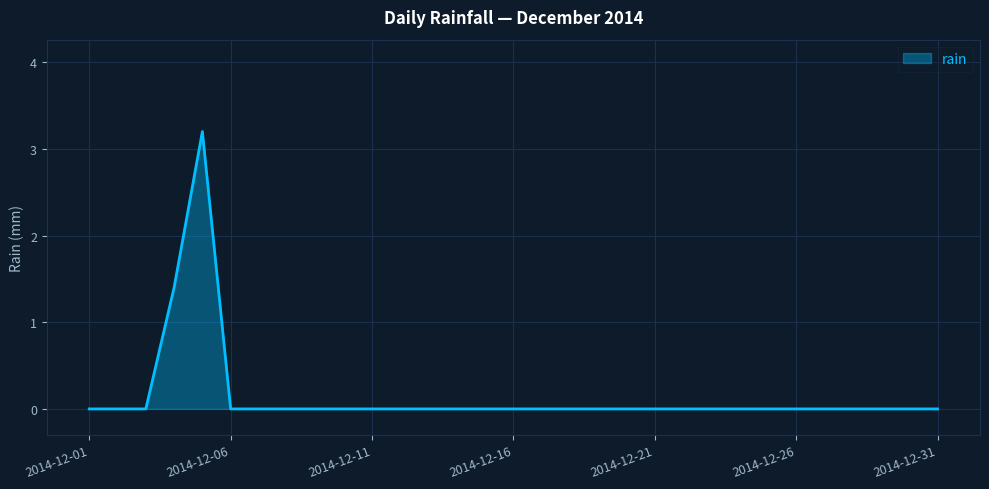

What is the difference between the maximum and minimum values?

3.2